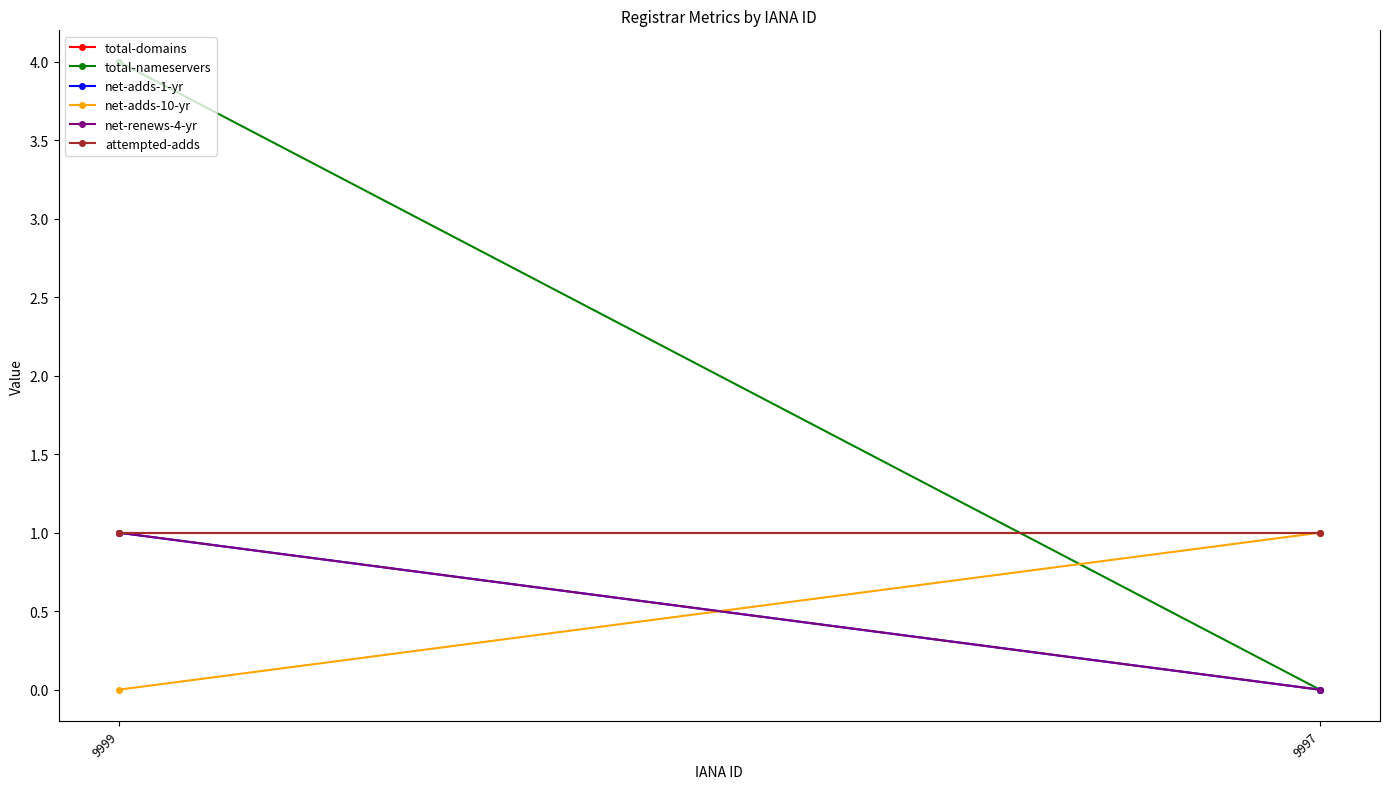

Reading left to right, extract all data points from this chart.

total-domains: 9999=1	9997=1
total-nameservers: 9999=4	9997=0
net-adds-1-yr: 9999=1	9997=0
net-adds-10-yr: 9999=0	9997=1
net-renews-4-yr: 9999=1	9997=0
attempted-adds: 9999=1	9997=1